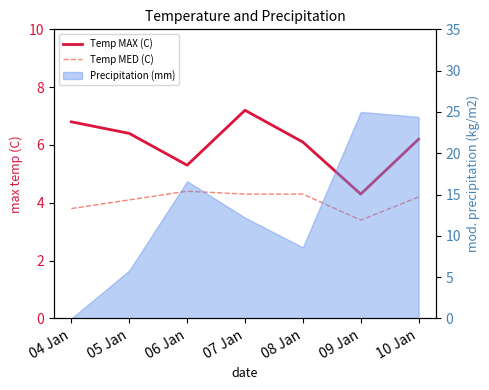

What position from the left is 06 Jan?

3